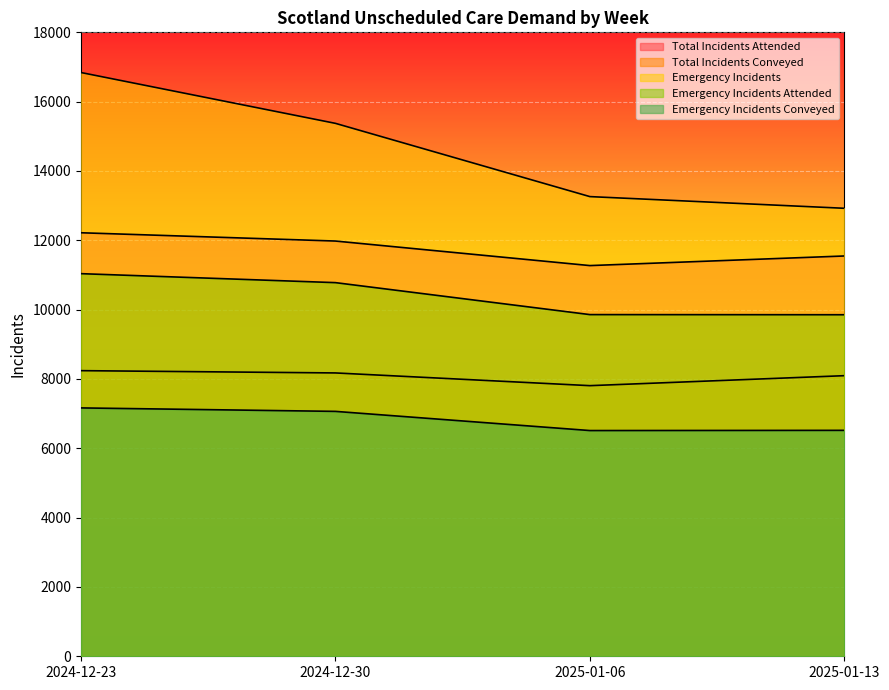

What is the sum of the Total Incidents Attended values at 2025-01-13 and 2024-12-23?

23766